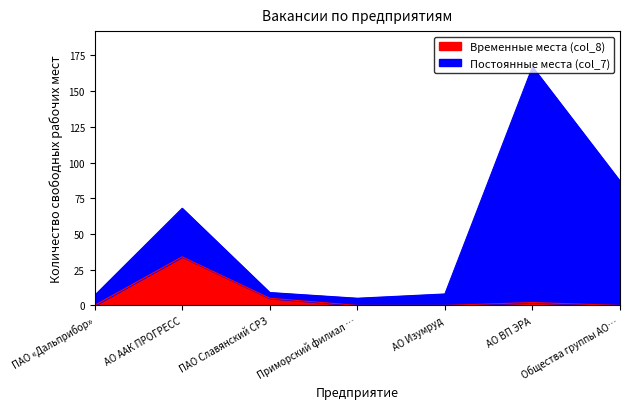

Reading left to right, what are all the values shown in this chart?

0	34	5	0	0	2	0